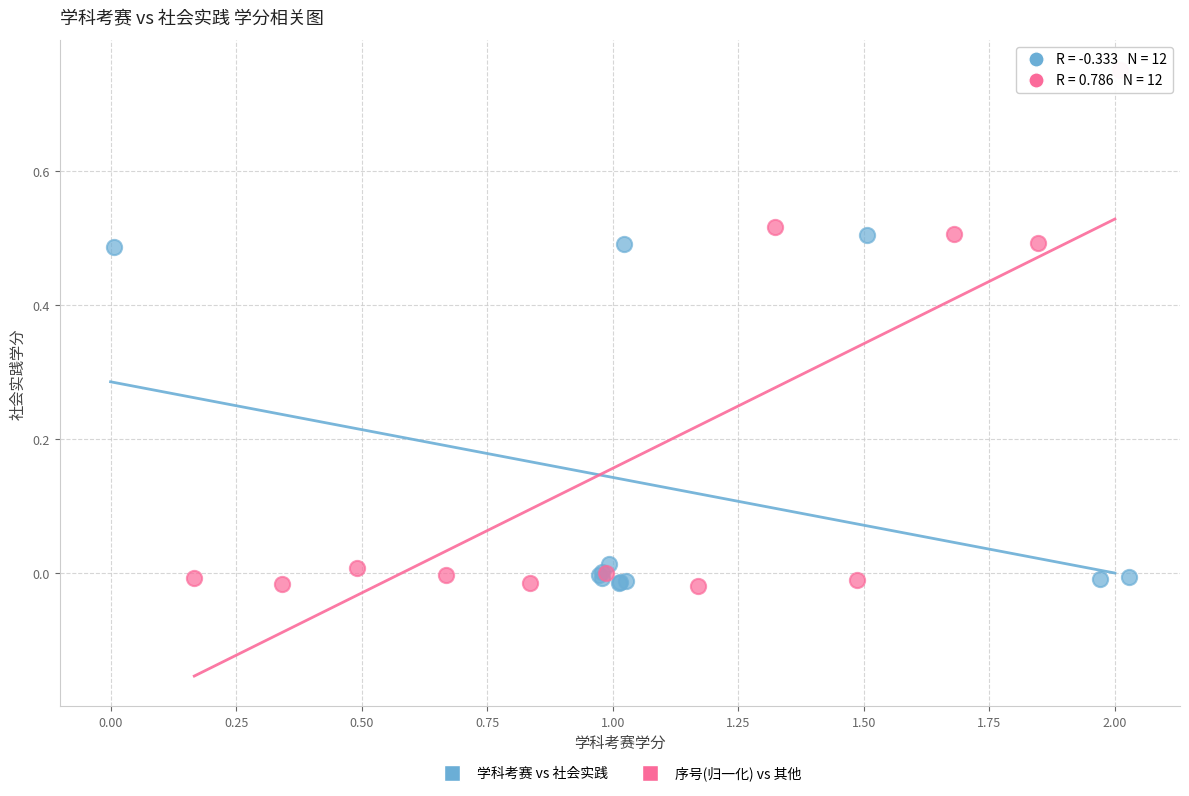

Which series has the largest Y range (max minus min)?

序号(归一化) vs 其他